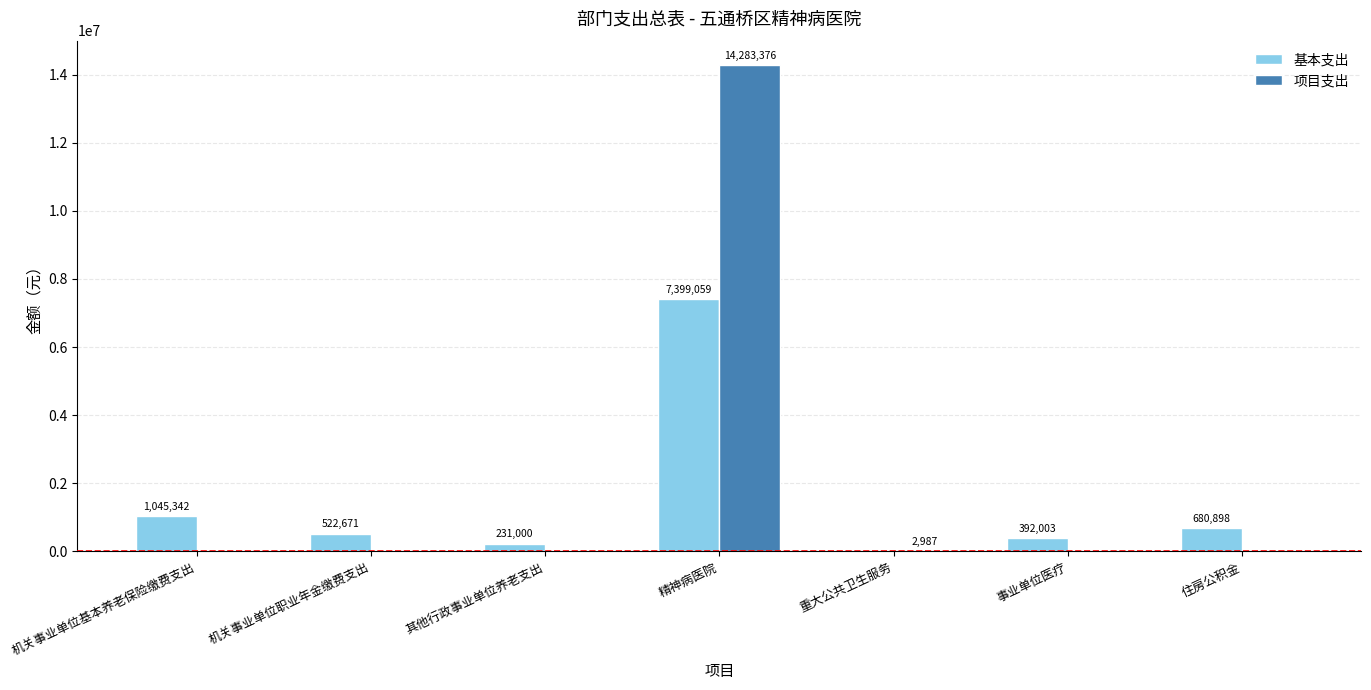

What are all the series names shown in the legend?

基本支出, 项目支出